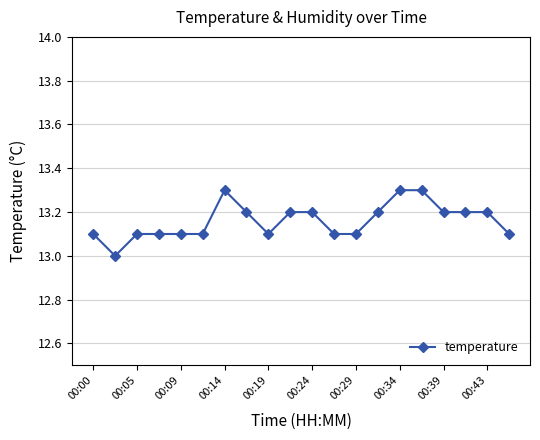

What is the average value?

13.2